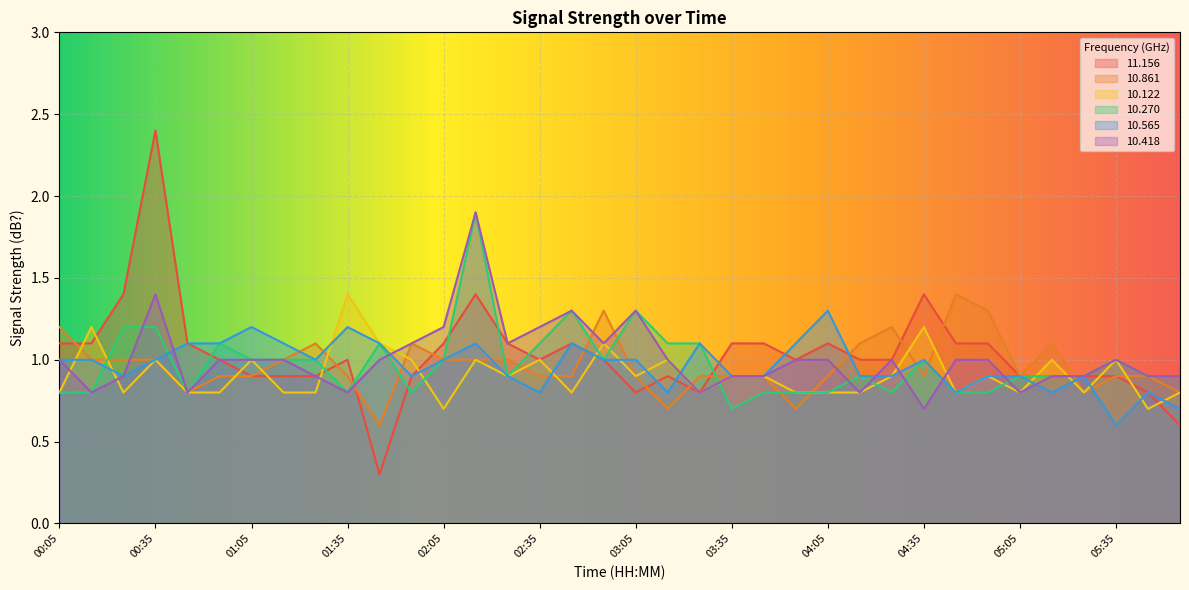

Reading right to left, list all the values displayed in this chart.

11.156: 0.6	0.8	0.9	0.9	0.9	0.9	1.1	1.1	1.4	1.0	1.0	1.1	1.0	1.1	1.1	0.8	0.9	0.8	1.0	1.1	1.0	1.1	1.4	1.1	0.9	0.3	1.0	0.9	0.9	0.9	1.0	1.1	2.4	1.4	1.1	1.1
10.861: 0.8	0.9	0.9	0.8	1.1	0.9	1.3	1.4	0.9	1.2	1.1	0.9	0.7	0.9	0.9	0.9	0.7	0.9	1.3	0.9	0.9	1.0	1.0	1.0	1.1	0.6	0.9	1.1	1.0	0.9	0.9	0.8	1.0	1.0	1.0	1.2
10.122: 0.8	0.7	1.0	0.8	1.0	0.8	0.9	0.8	1.2	0.9	0.8	0.8	0.8	0.9	0.9	0.8	1.0	0.9	1.1	0.8	1.0	0.9	1.0	0.7	1.0	1.1	1.4	0.8	0.8	1.0	0.8	0.8	1.0	0.8	1.2	0.8
10.270: 0.9	0.9	1.0	0.9	0.9	0.9	0.8	0.8	1.0	0.8	0.9	0.8	0.8	0.8	0.7	1.1	1.1	1.3	1.0	1.3	1.1	0.9	1.9	1.0	0.8	1.1	0.8	1.0	1.0	1.0	1.1	0.8	1.2	1.2	0.8	0.8
10.565: 0.7	0.8	0.6	0.9	0.8	0.9	0.9	0.8	1.0	0.9	0.9	1.3	1.1	0.9	0.9	1.1	0.8	1.0	1.0	1.1	0.8	0.9	1.1	1.0	0.9	1.1	1.2	1.0	1.1	1.2	1.1	1.1	1.0	0.9	1.0	1.0
10.418: 0.9	0.9	1.0	0.9	0.9	0.8	1.0	1.0	0.7	1.0	0.8	1.0	1.0	0.9	0.9	0.8	1.0	1.3	1.1	1.3	1.2	1.1	1.9	1.2	1.1	1.0	0.8	0.9	1.0	1.0	1.0	0.8	1.4	0.9	0.8	1.0